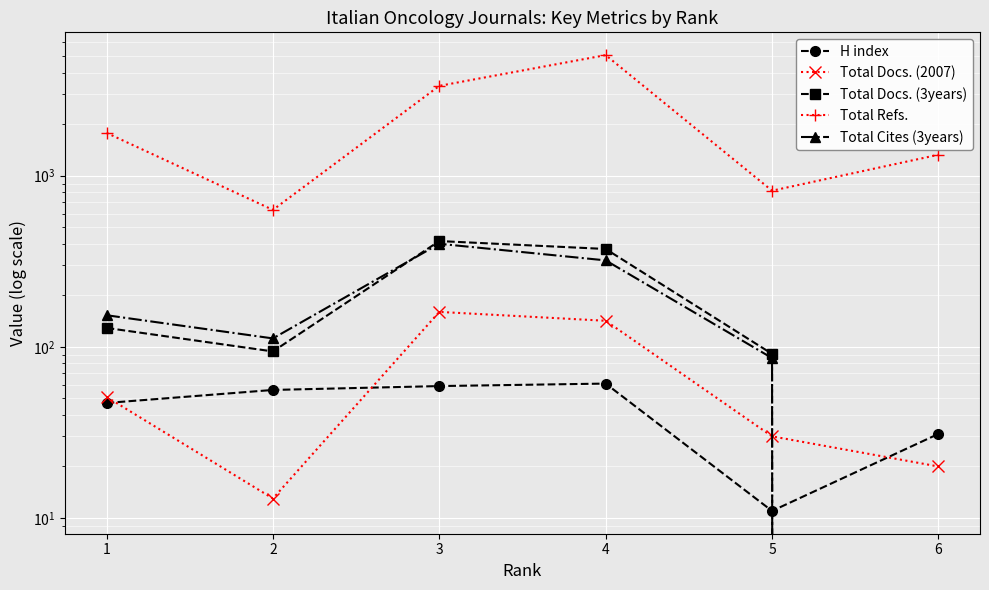

Which category has the highest value in the Total Docs. (2007) series?

3